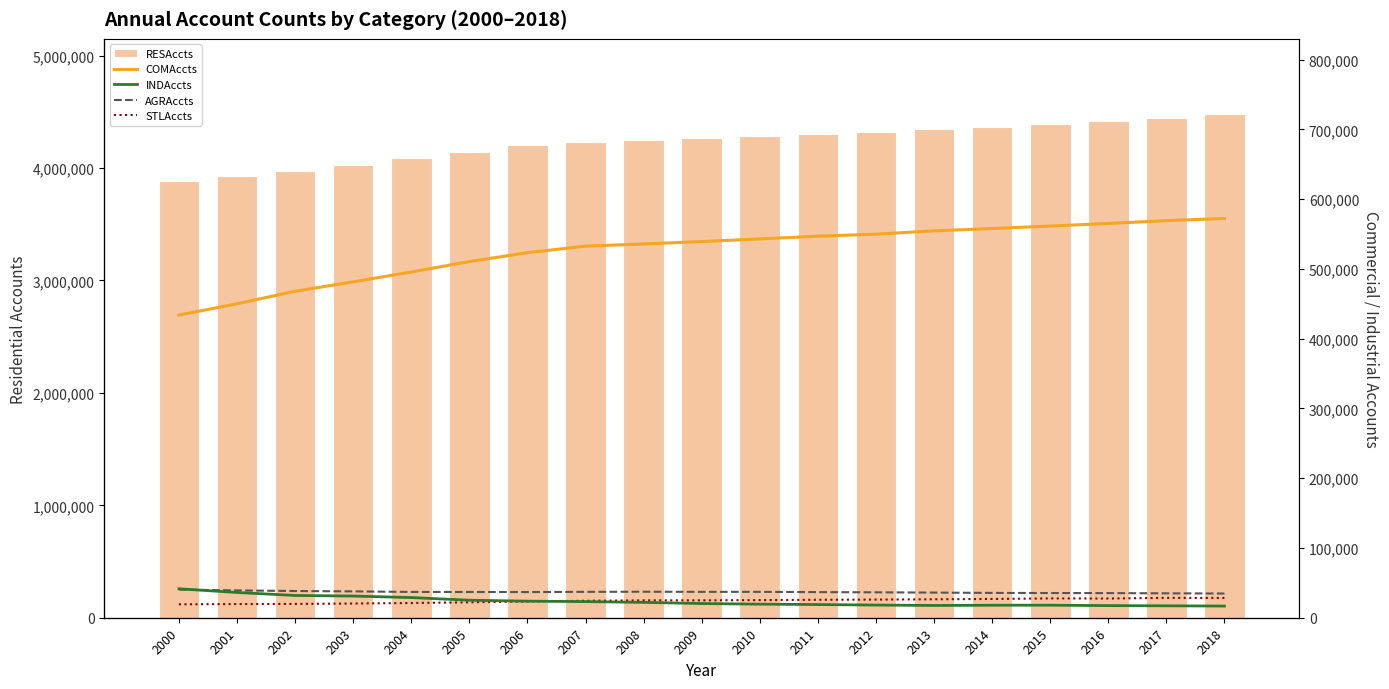

How many distinct data groups are displayed?

5